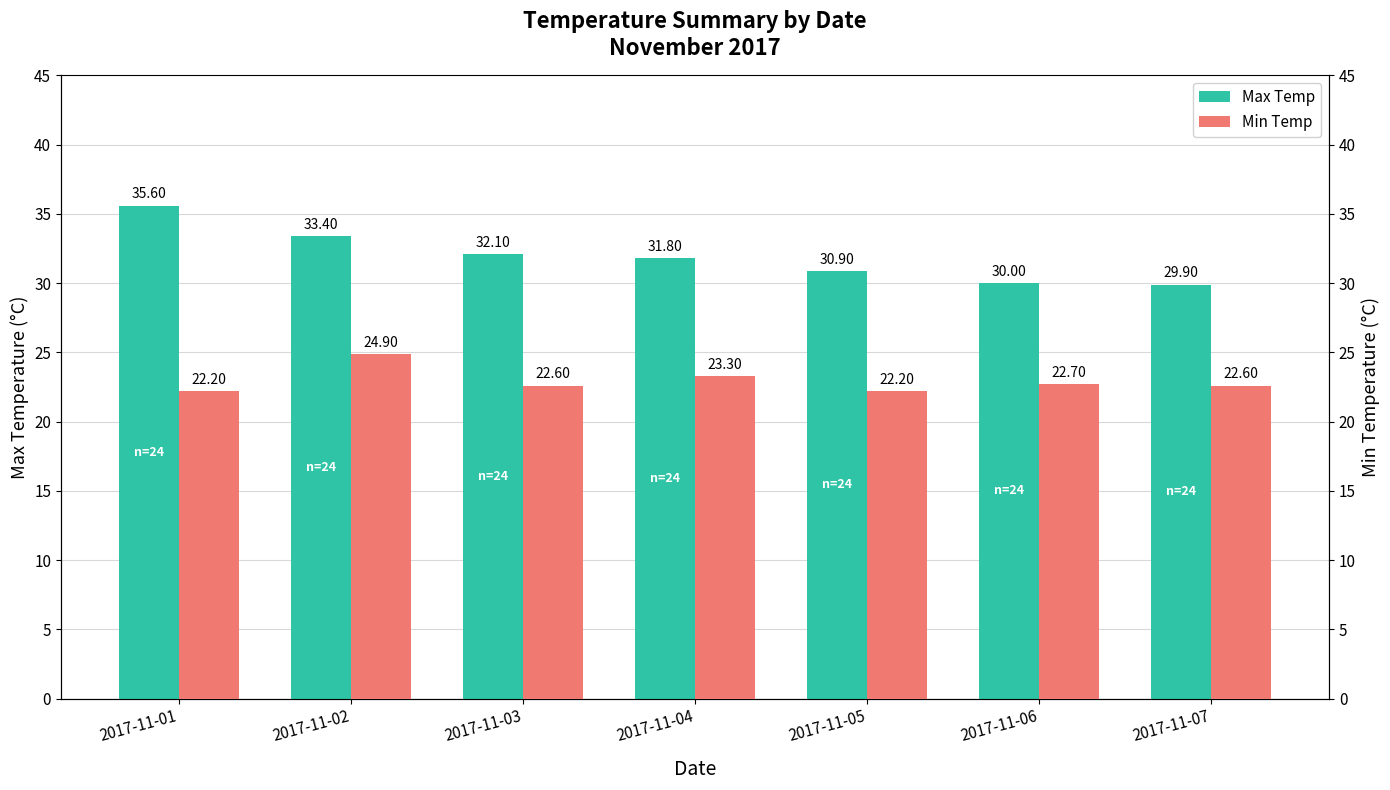

Reading left to right, what are all the values shown in this chart?

Max Temp: 35.6	33.4	32.1	31.8	30.9	30.0	29.9
Min Temp: 22.2	24.9	22.6	23.3	22.2	22.7	22.6